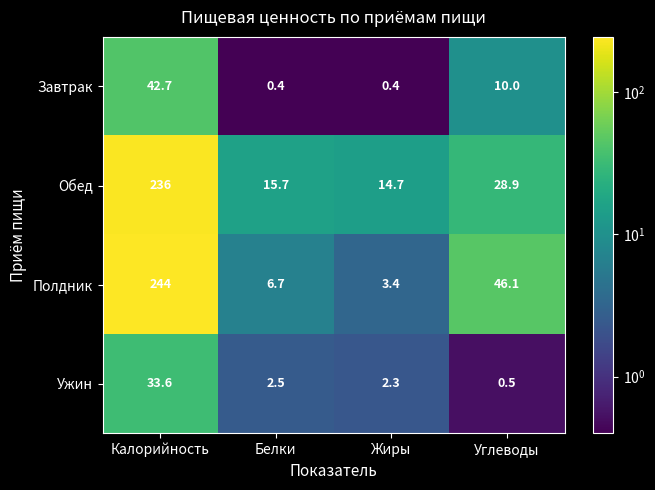

What is the spread (max minus min) of values at Калорийность?

210.4